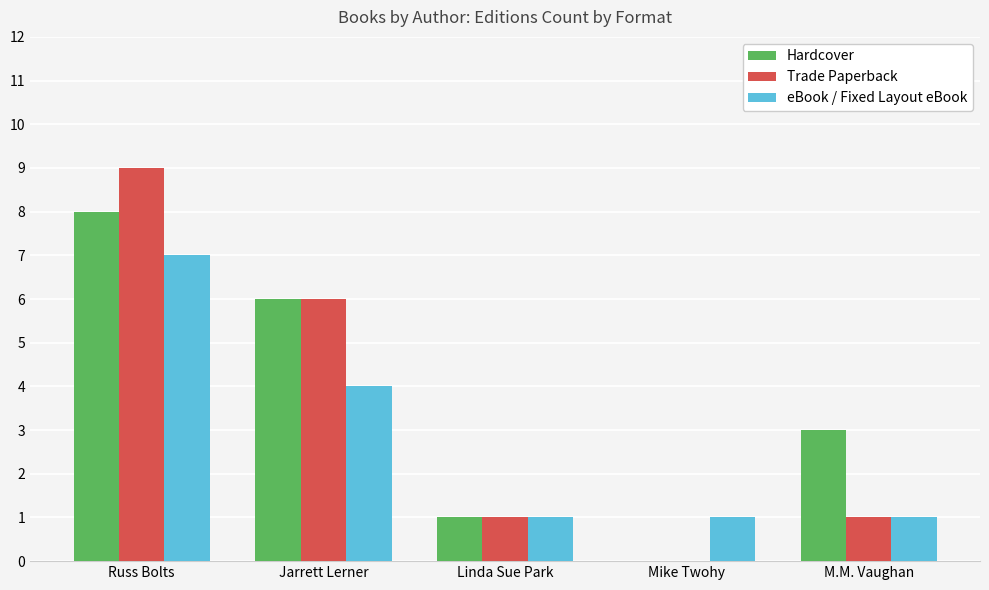

How many Hardcover values are between 1 and 6?

3